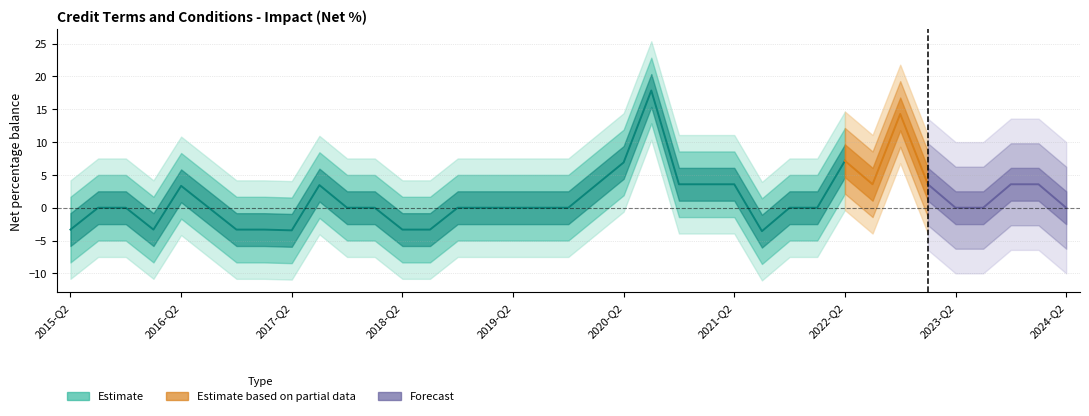

Which label corresponds to the smallest value in the chart?

2021-Q3